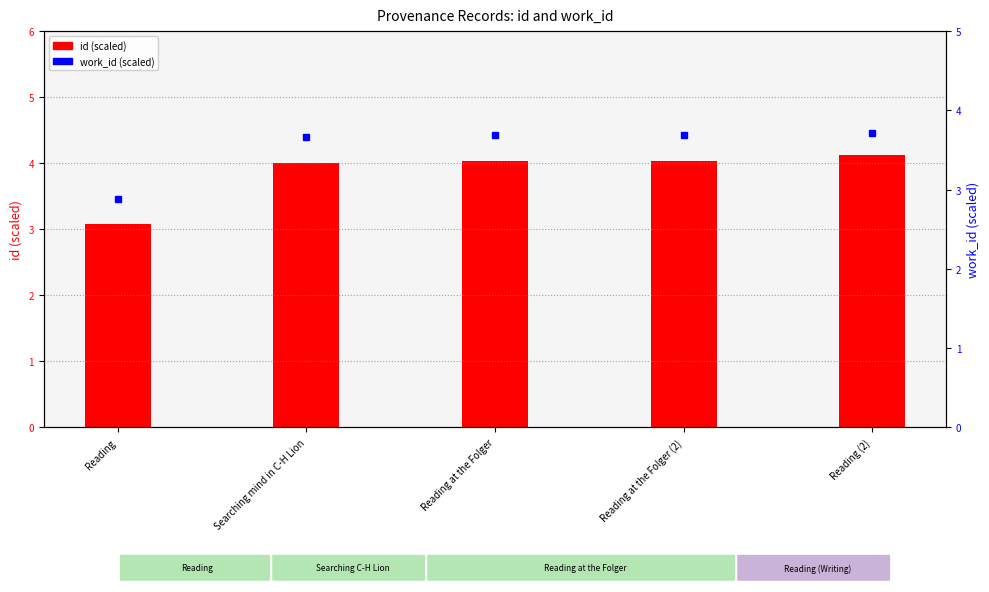

At how many categories does at least one series exceed 4?

4